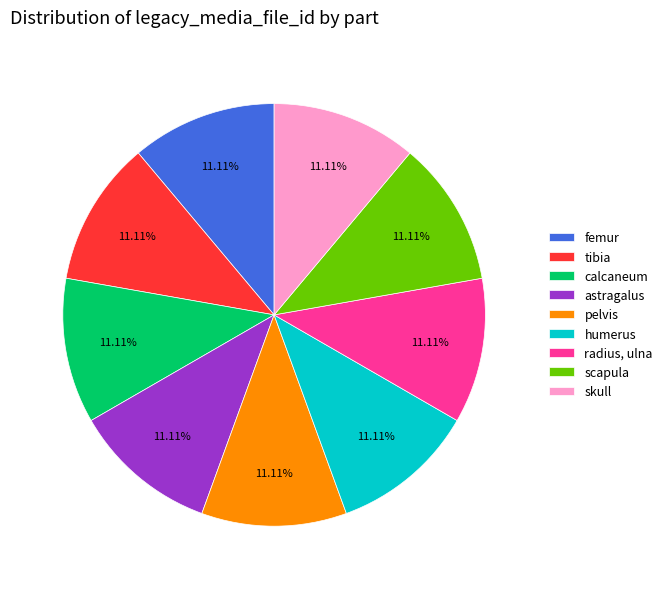

Does any single category account for the majority?

No